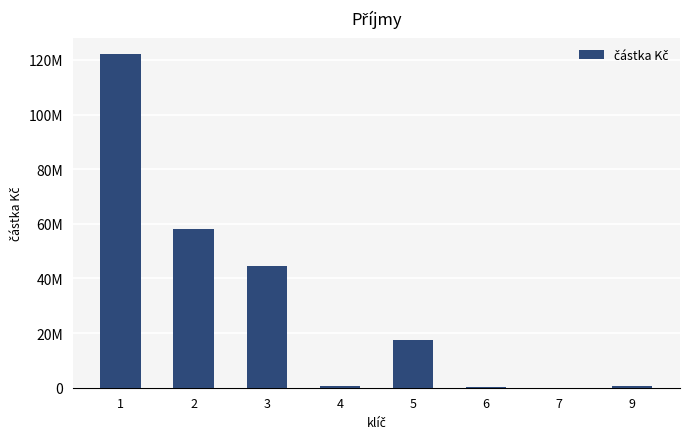

How many values exceed 17598723?

4